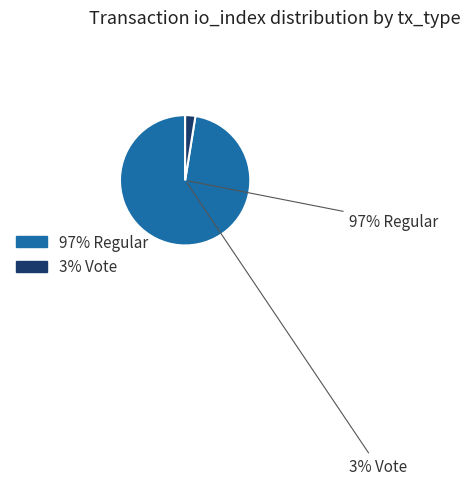

Between Regular and Vote, which is larger?

Regular